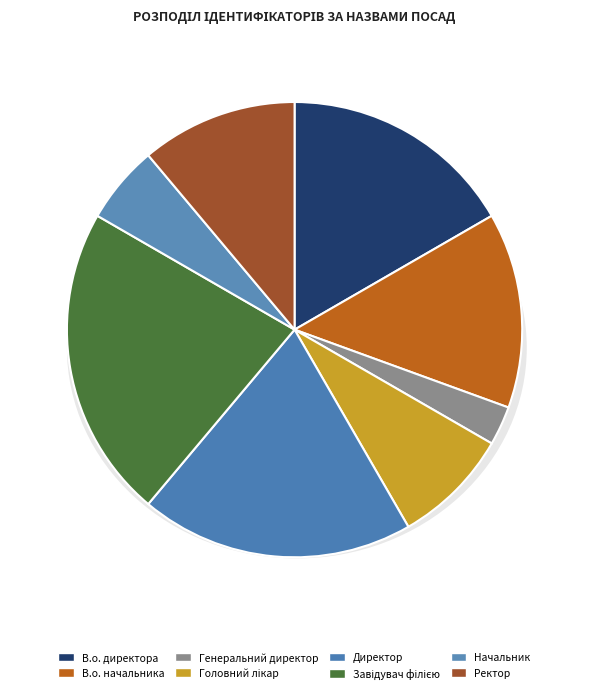

What percentage is the Начальник slice, to the nearest percent?

6%